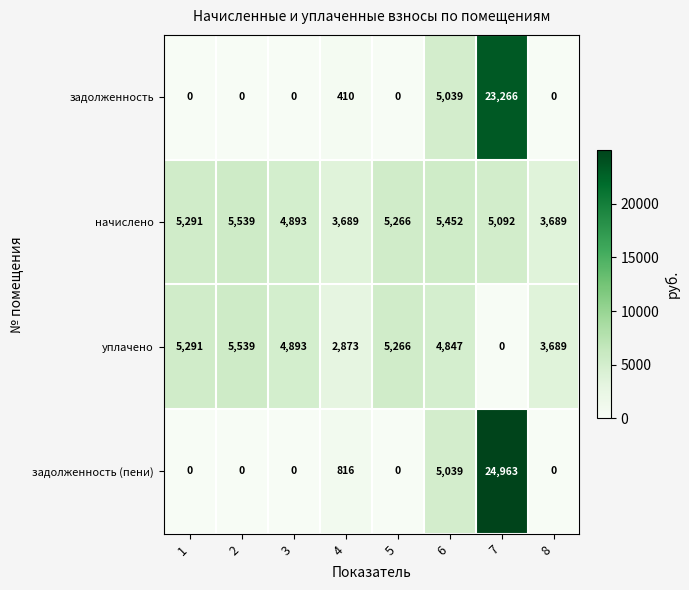

What is the difference between the начислено values at 4 and 2?

1850